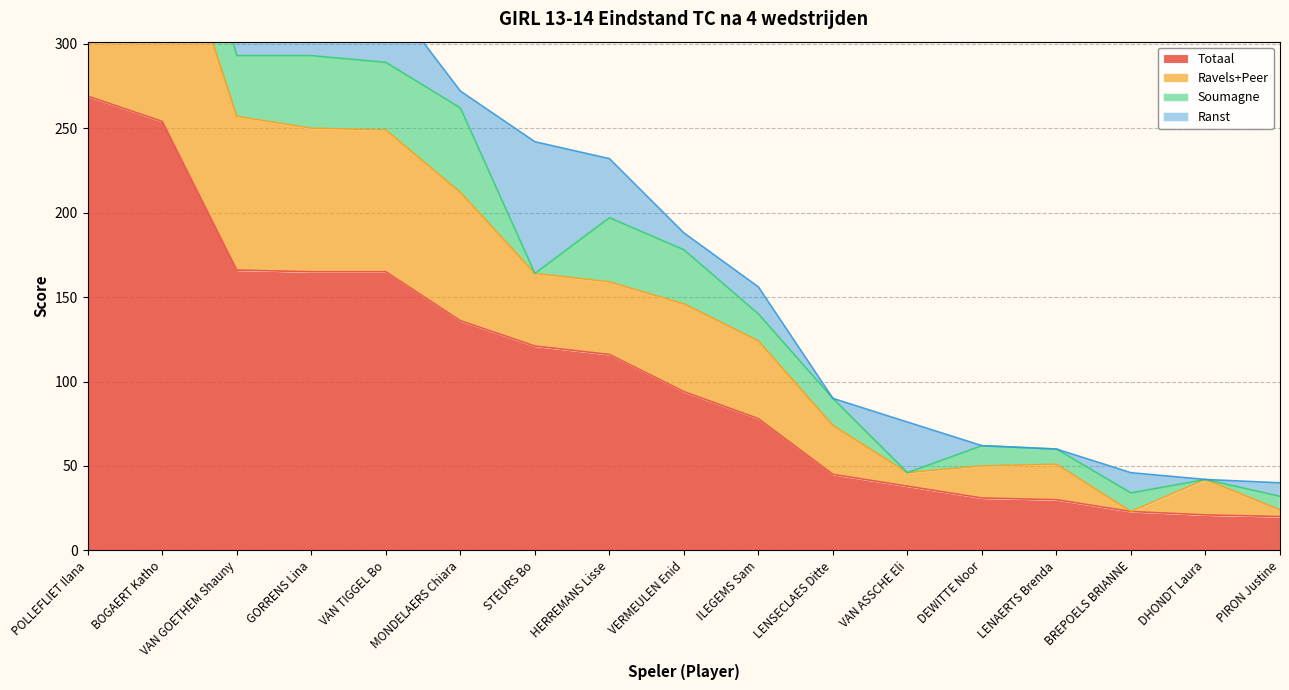

Is it true that Totaal equals 254 at BOGAERT Katho?

True